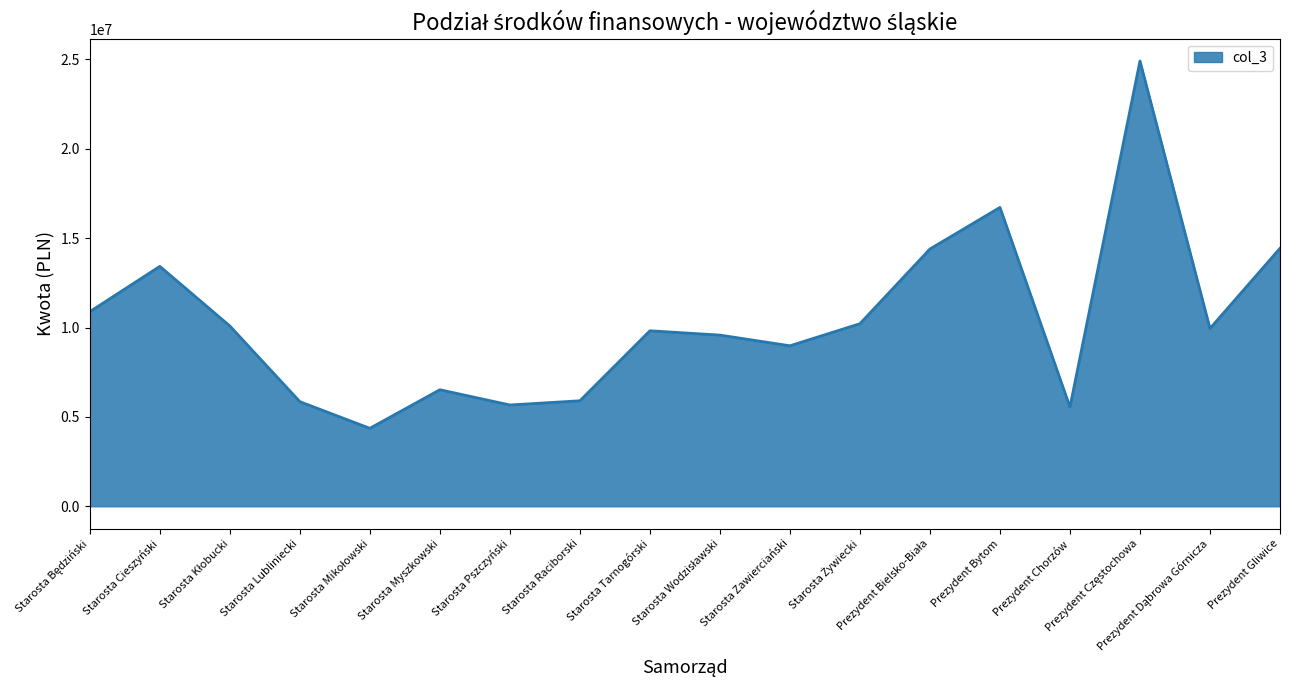

What is the maximum value shown in the chart?

24916795.7